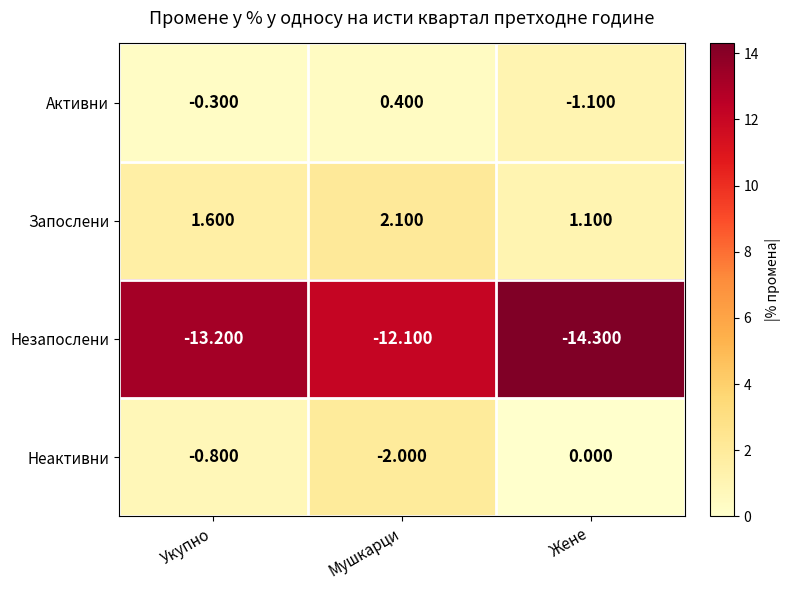

Which series has the largest range (max minus min)?

Незапослени